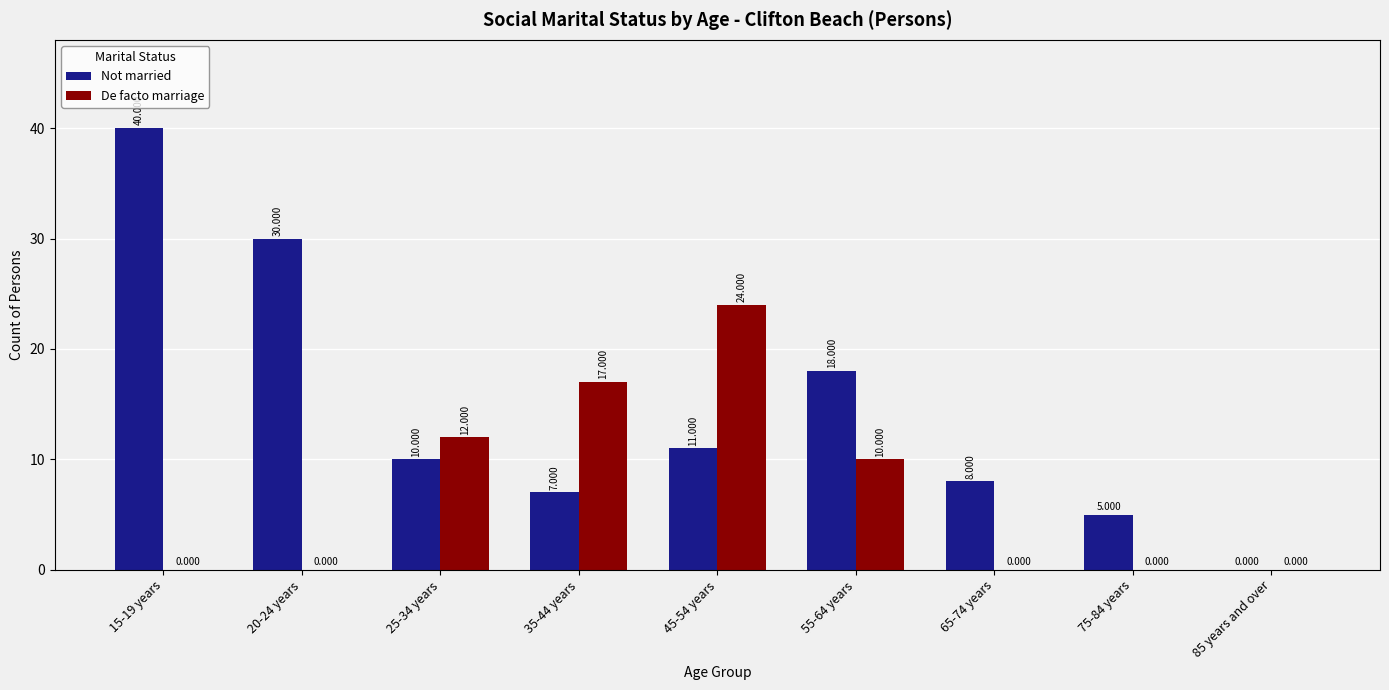

What are all the series names shown in the legend?

Not married, De facto marriage